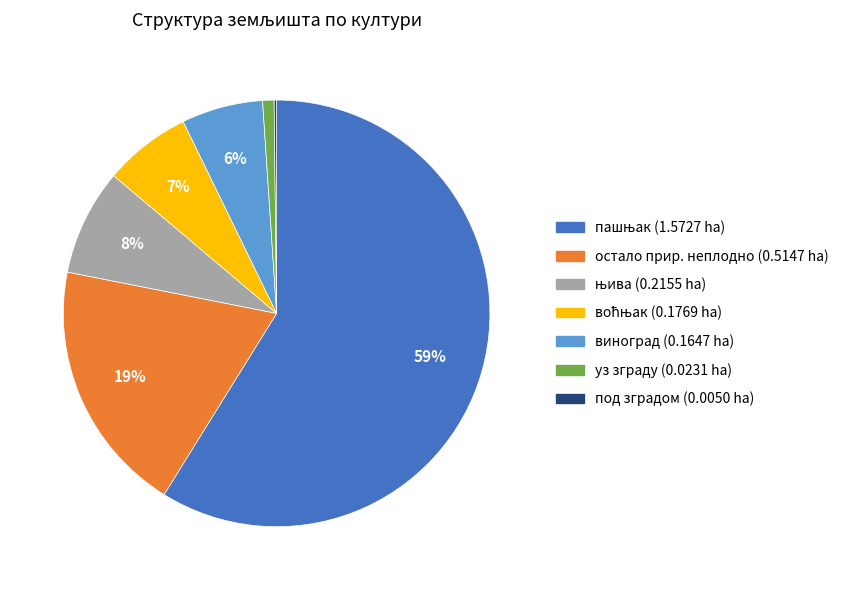

To the nearest percent, what is the difference between the largest and smallest slice percentages?

59%